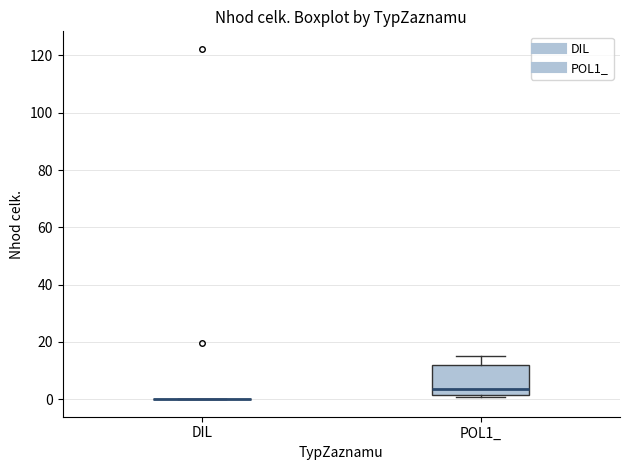

Reading left to right, read every box against the y-axis: the position of its median line, the range the box covers, and the ends of its whiskers. The values are not printed on the chart, so give them approximately, as read against the axis.

DIL: box collapsed to a line at 0, whiskers 0 to 0
POL1_: median 4, box 2 to 12, whiskers 0 to 16